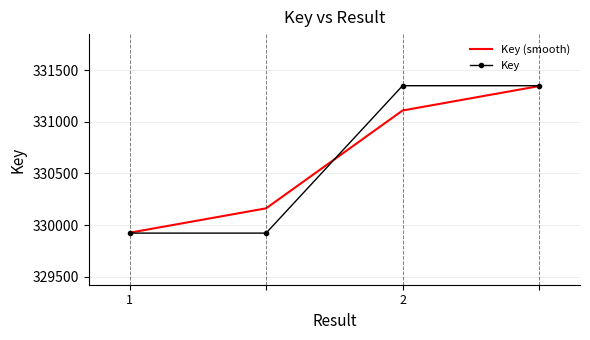

Which series has the largest range (max minus min)?

Key